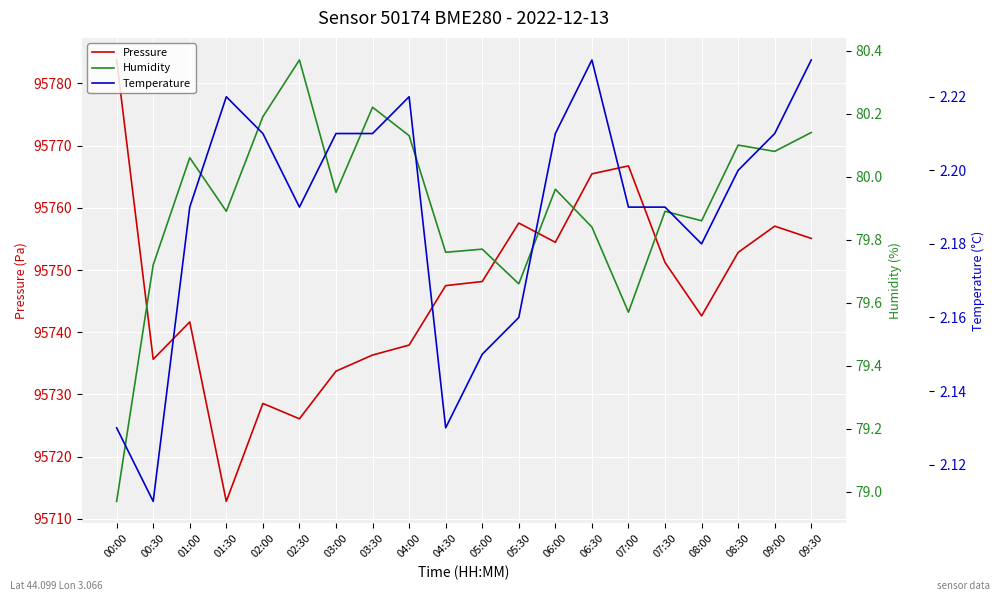

Is this an area chart (filled region under the line)?

No